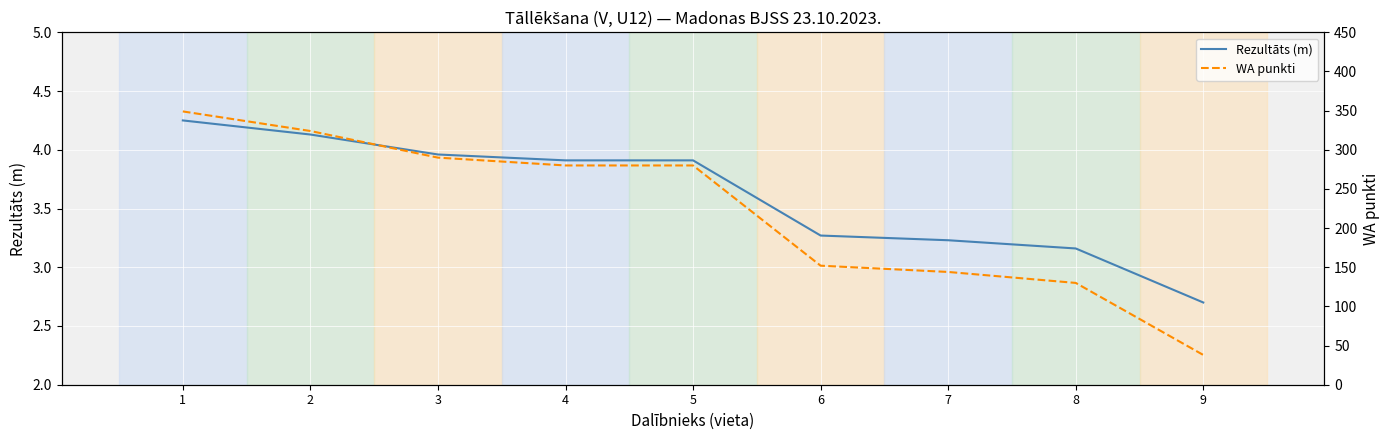

At which label is WA punkti closest to 193?

6